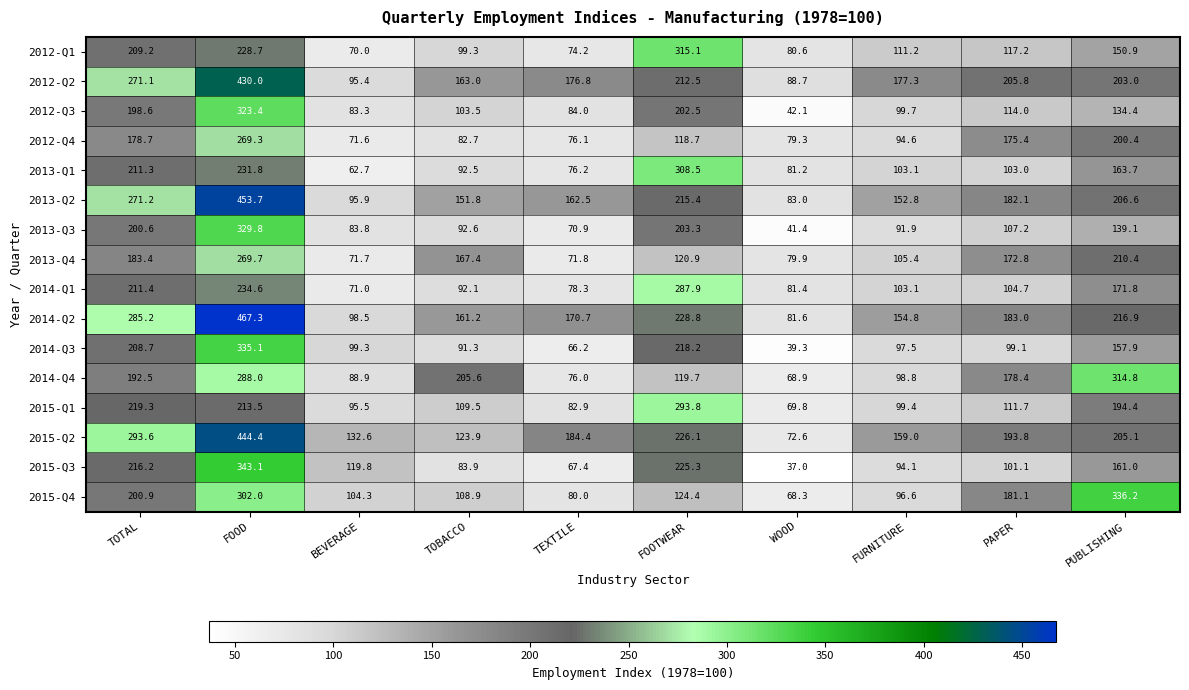

What is the total value across all series at TOTAL?

3551.9